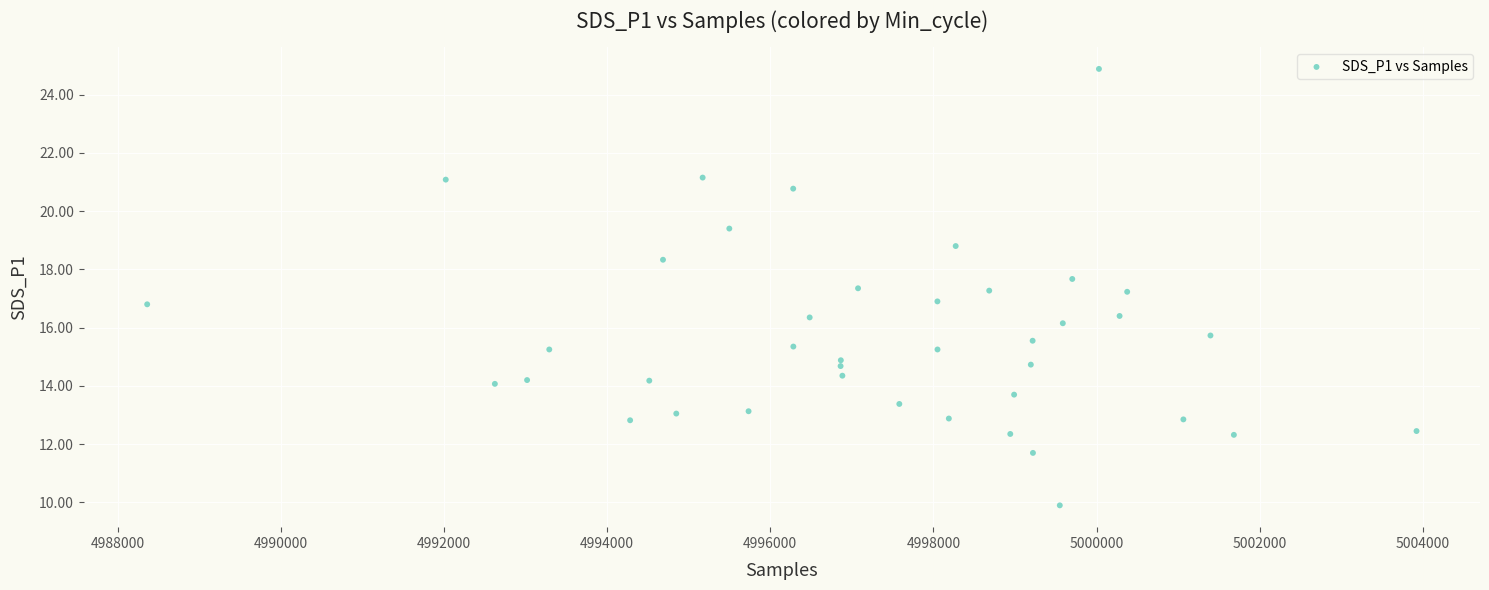

What is the range of Y values (max minus min)?

15.0